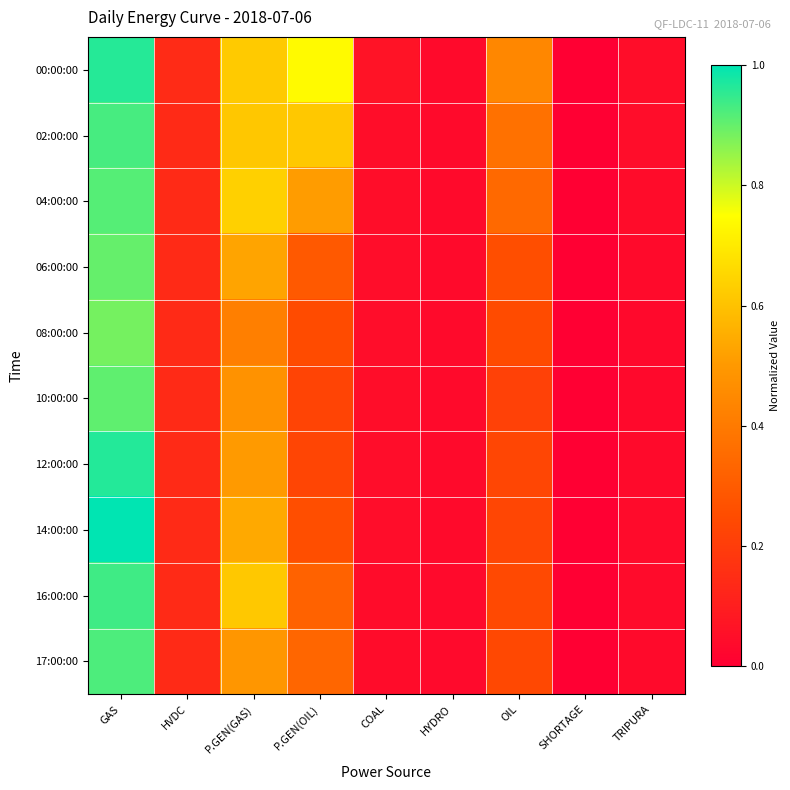

Which series changed the most between P.GEN(OIL) and OIL?

00:00:00